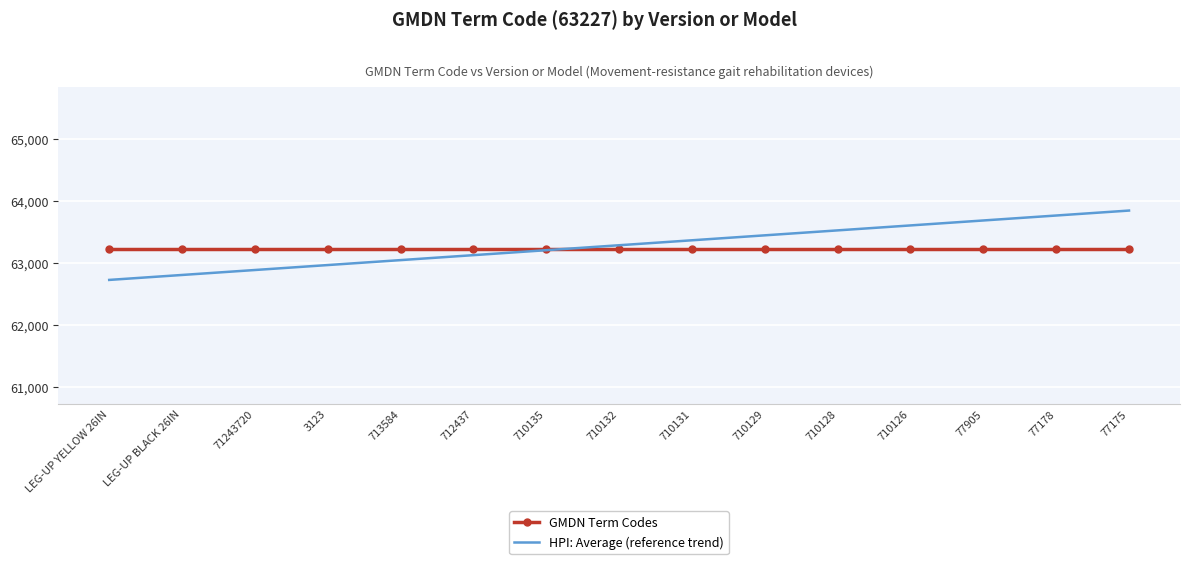

Read the GMDN Term Codes value at 77178.

63227